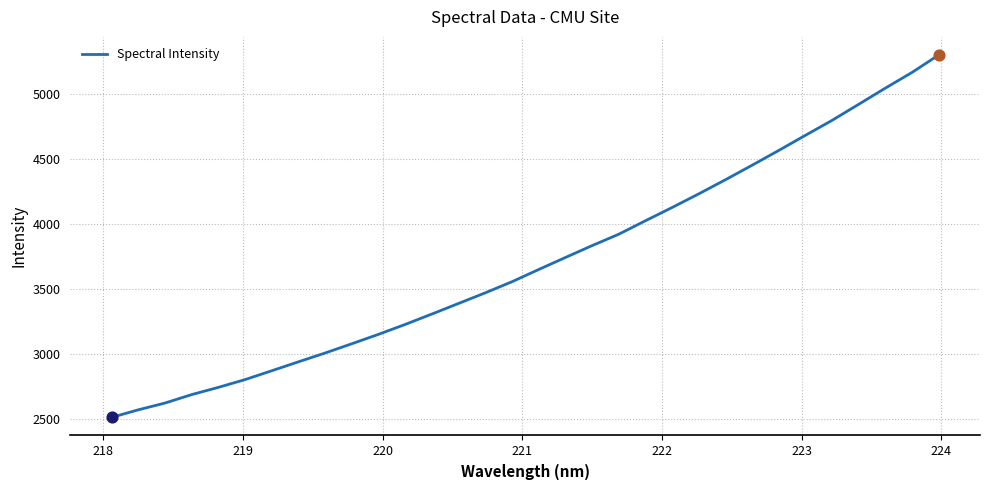

What is the smallest value displayed?

2509.7